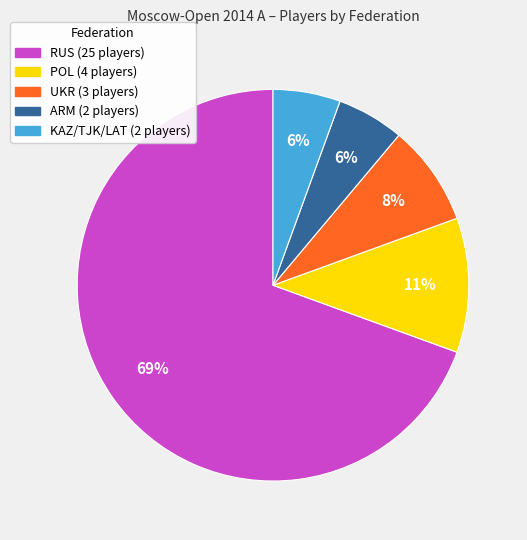

Does any single category account for the majority?

Yes